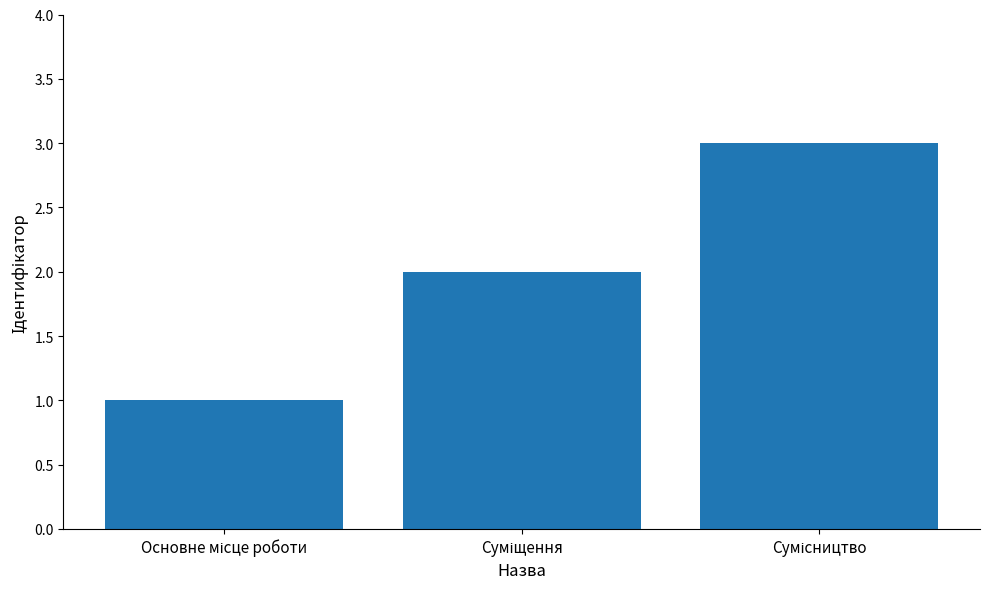

What is the sum of all values?

6